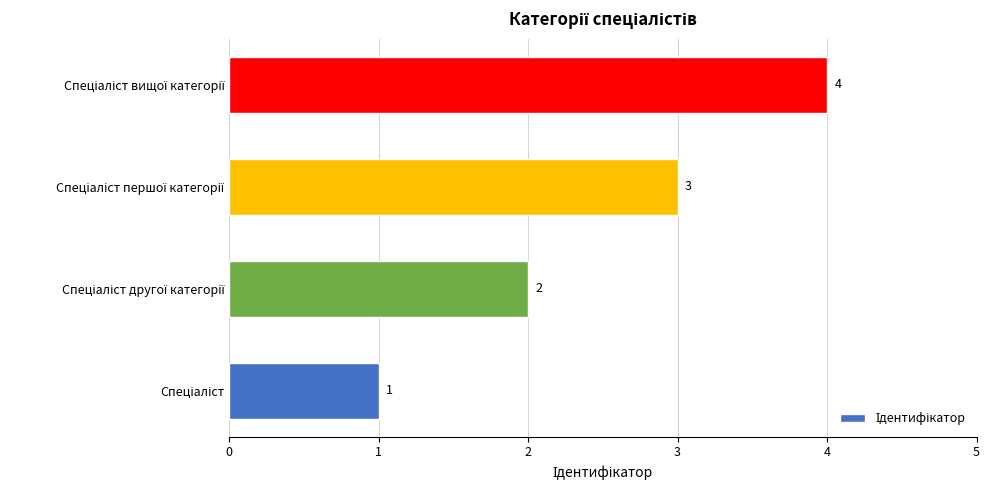

What is the sum of all values?

10